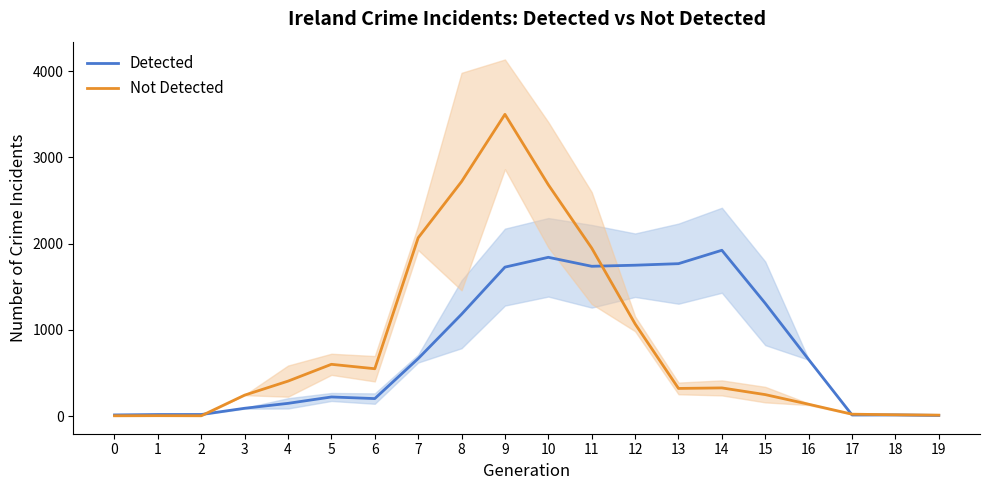

At which category does Detected reach its first local peak?

5